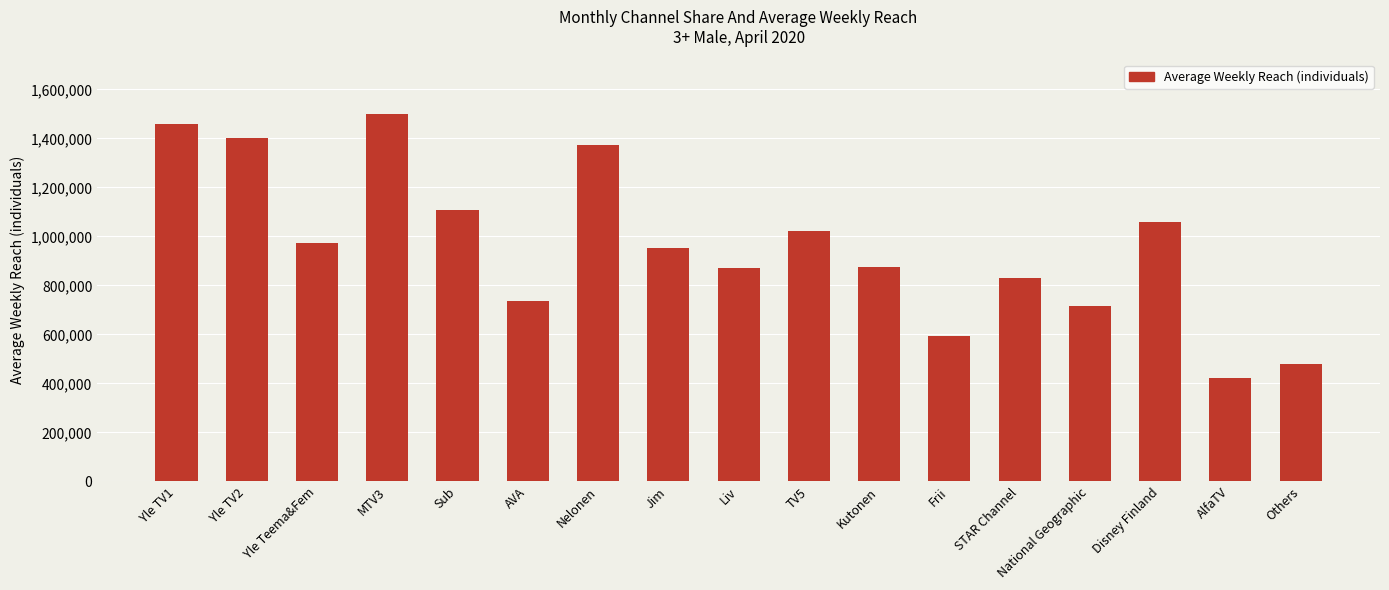

What is the minimum value shown in the chart?

422000